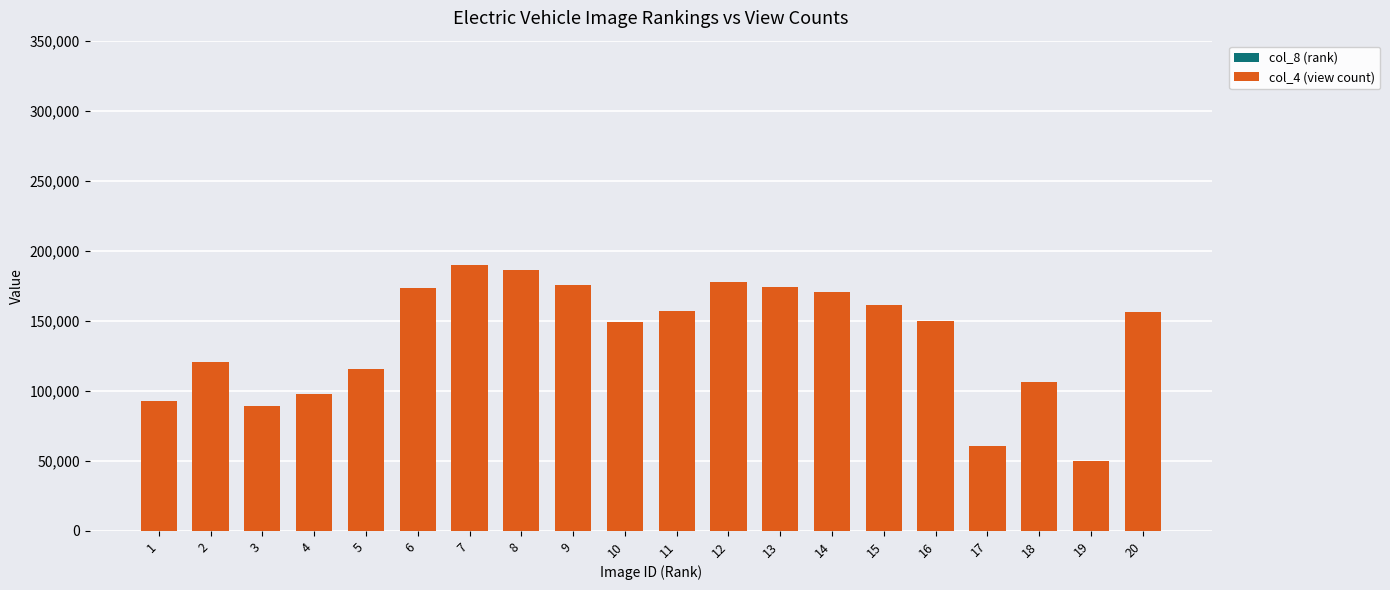

The col_8 (rank) series shows 11 at 11. True or false?

True